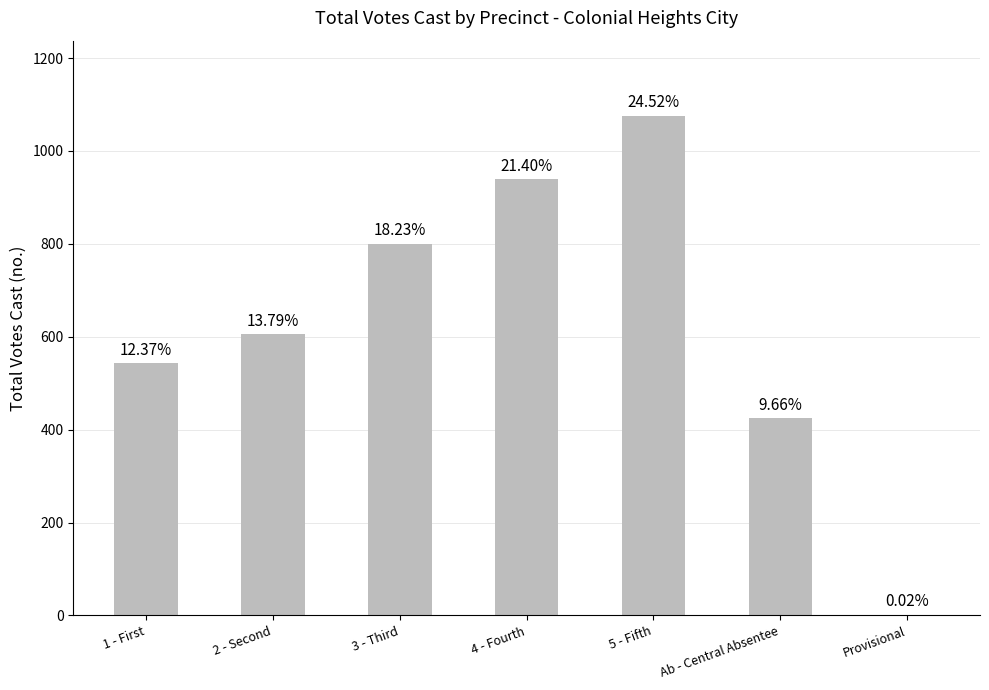

What is the label of the 3rd bar from the left?

3 - Third